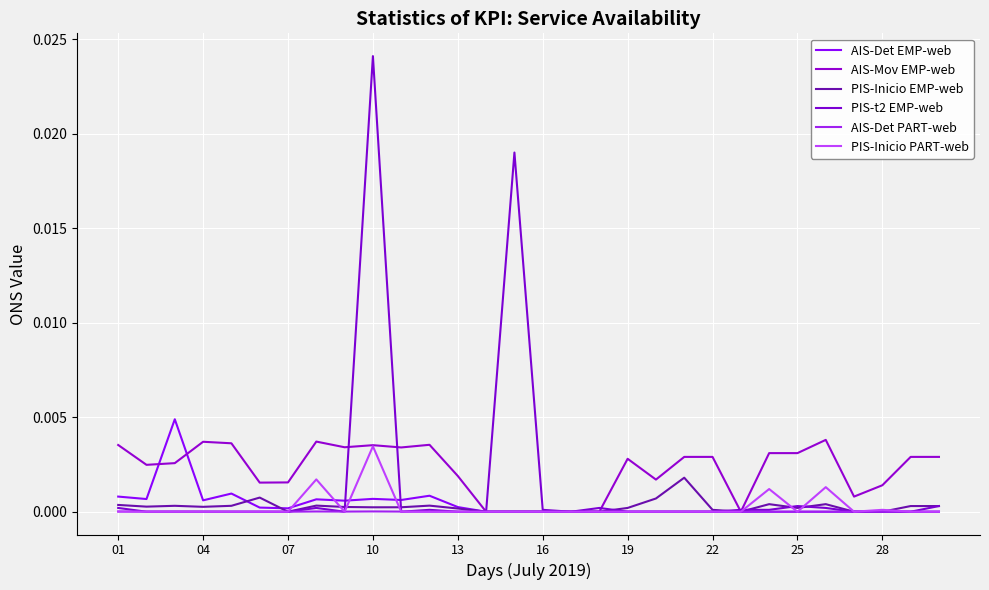

How many lines are shown in the chart?

6